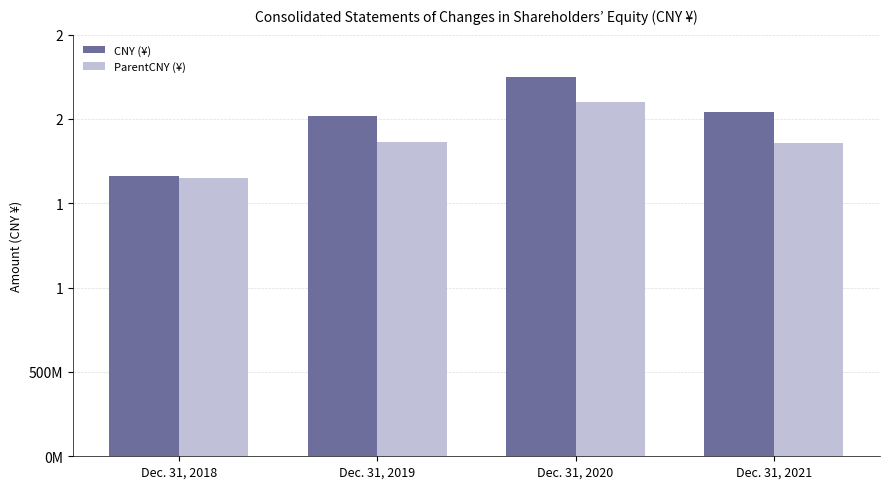

Rank the categories by CNY (¥) value from highest to lowest.

Dec. 31, 2020, Dec. 31, 2021, Dec. 31, 2019, Dec. 31, 2018